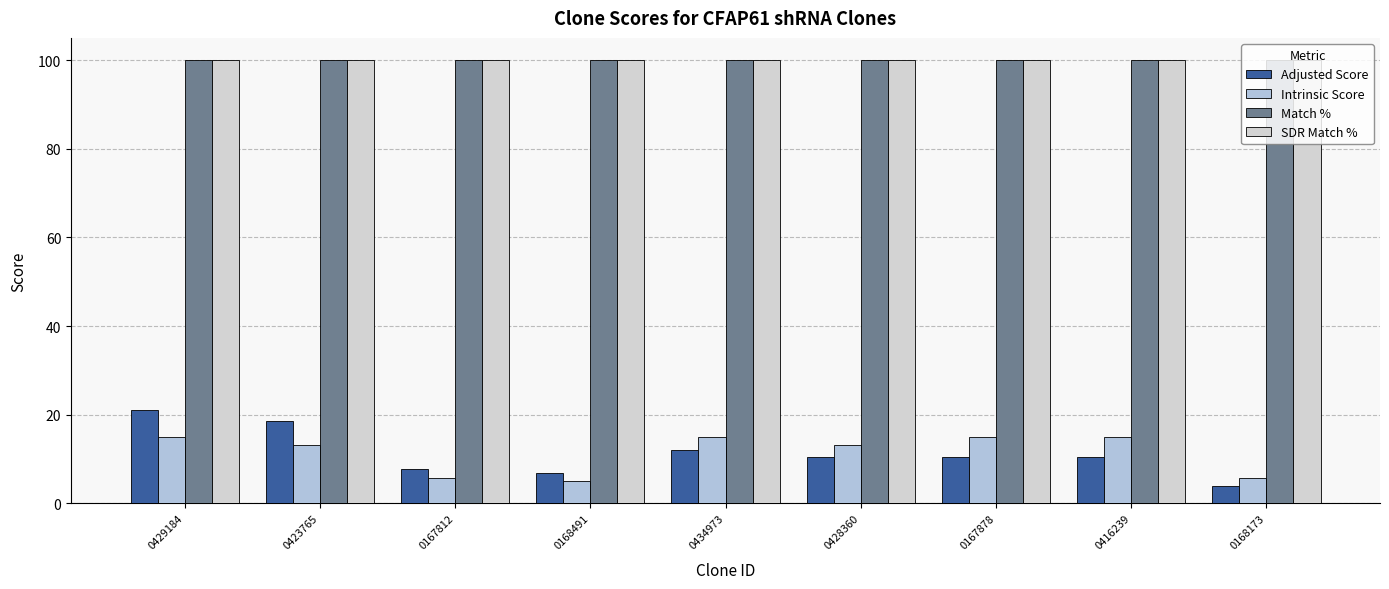

What is the average value of the SDR Match % series?

100.0